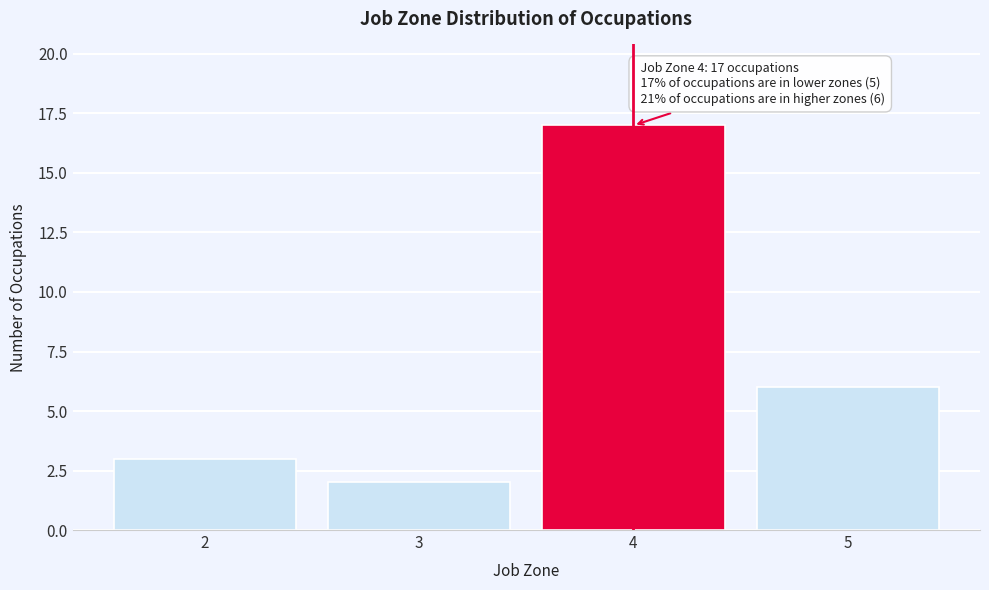

Reading left to right, extract all data points from this chart.

2=3	3=2	4=17	5=6